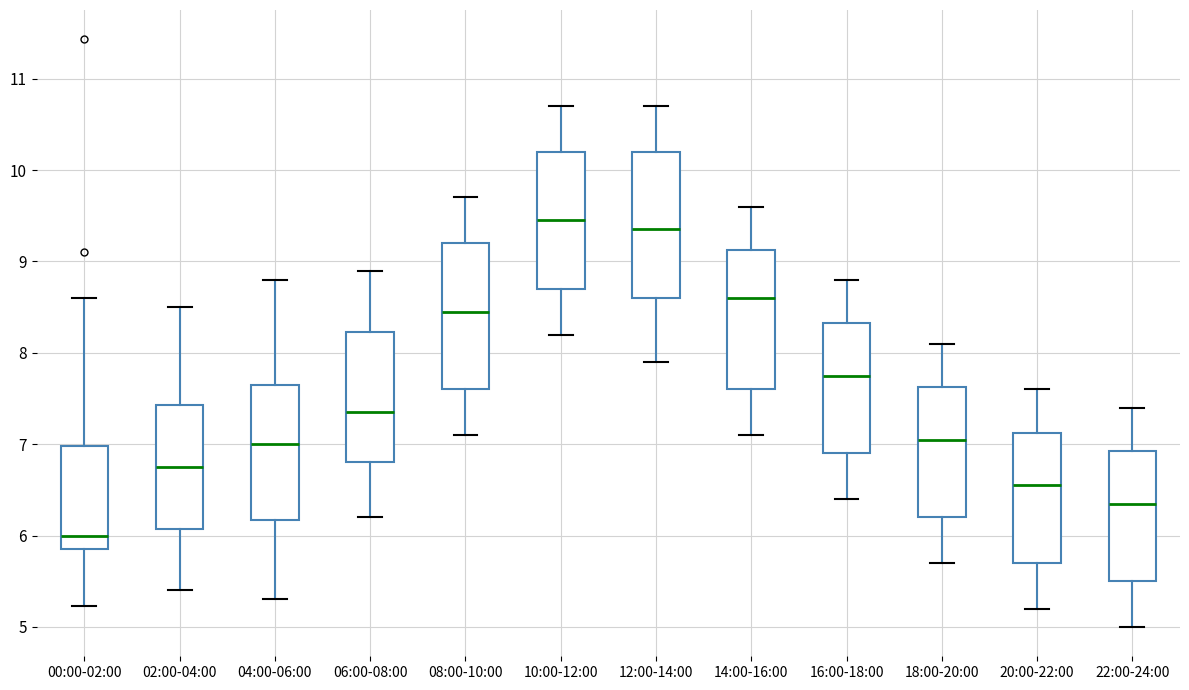

Reading left to right, transcribe this box plot: for each box, give where its median line is, the range the box spans, and where its two whiskers end, as read against the y-axis. The values are not printed on the chart, so give them approximately, as read against the axis.

00:00-02:00: median 6.0, box 5.9 to 7.0, whiskers 5.2 to 8.6
02:00-04:00: median 6.8, box 6.1 to 7.4, whiskers 5.4 to 8.5
04:00-06:00: median 7.0, box 6.2 to 7.7, whiskers 5.3 to 8.8
06:00-08:00: median 7.4, box 6.8 to 8.2, whiskers 6.2 to 8.9
08:00-10:00: median 8.5, box 7.6 to 9.2, whiskers 7.1 to 9.7
10:00-12:00: median 9.5, box 8.7 to 10.2, whiskers 8.2 to 10.7
12:00-14:00: median 9.4, box 8.6 to 10.2, whiskers 7.9 to 10.7
14:00-16:00: median 8.6, box 7.6 to 9.1, whiskers 7.1 to 9.6
16:00-18:00: median 7.8, box 6.9 to 8.3, whiskers 6.4 to 8.8
18:00-20:00: median 7.1, box 6.2 to 7.6, whiskers 5.7 to 8.1
20:00-22:00: median 6.6, box 5.7 to 7.1, whiskers 5.2 to 7.6
22:00-24:00: median 6.4, box 5.5 to 6.9, whiskers 5.0 to 7.4